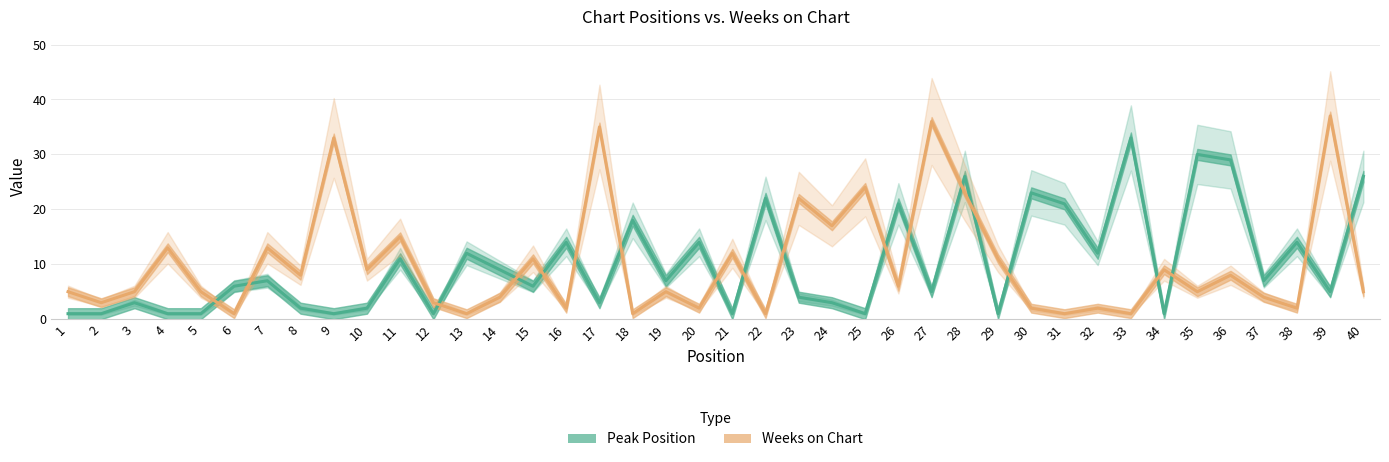

At which category does Peak Position reach its first local valley?

9